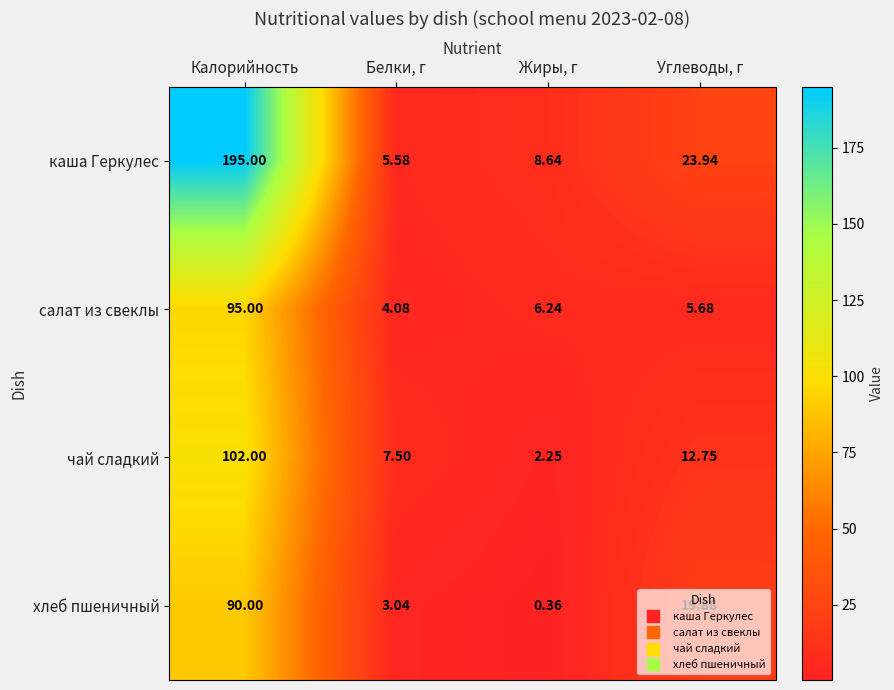

Is the value of хлеб пшеничный at Калорийность greater than the value of чай сладкий at Белки, г?

Yes